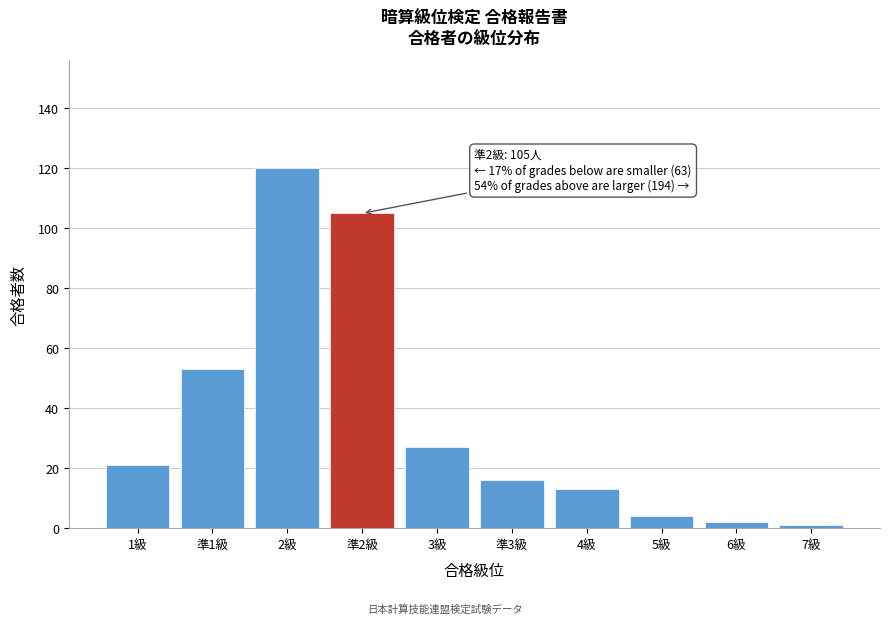

Reading right to left, transcribe all the data shown in this chart.

7級=1	6級=2	5級=4	4級=13	準3級=16	3級=27	準2級=105	2級=120	準1級=53	1級=21